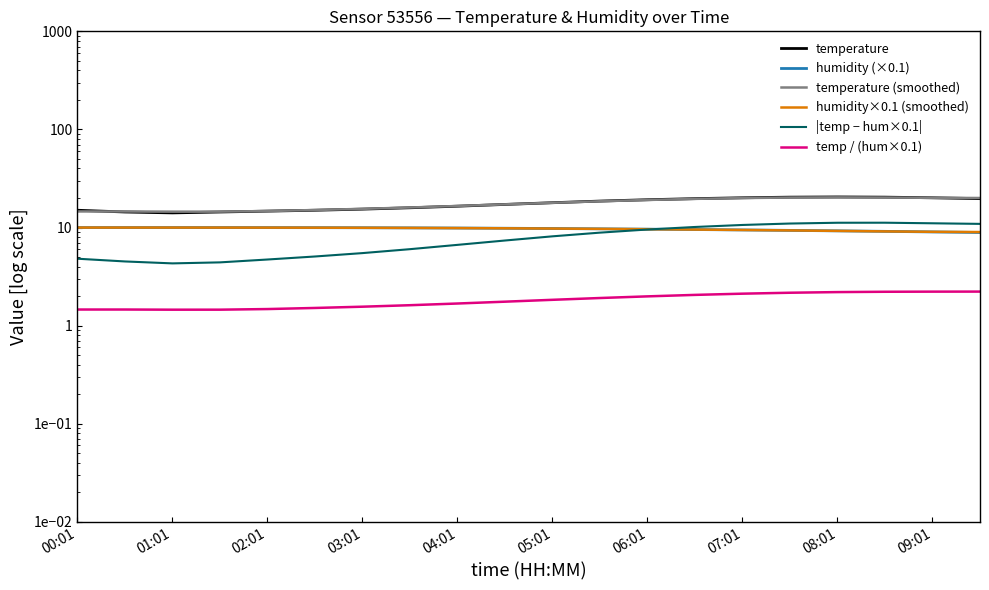

What position from the left is 04:01?

9